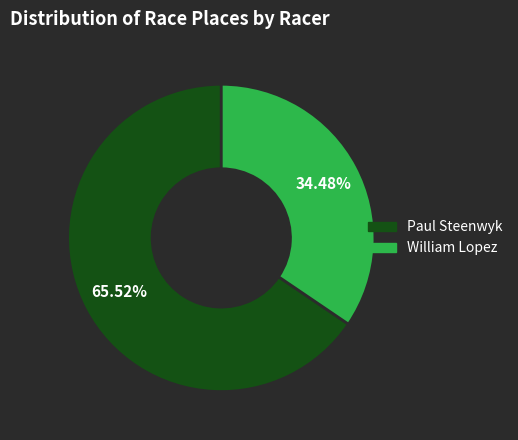

How many slices are in this pie chart?

2